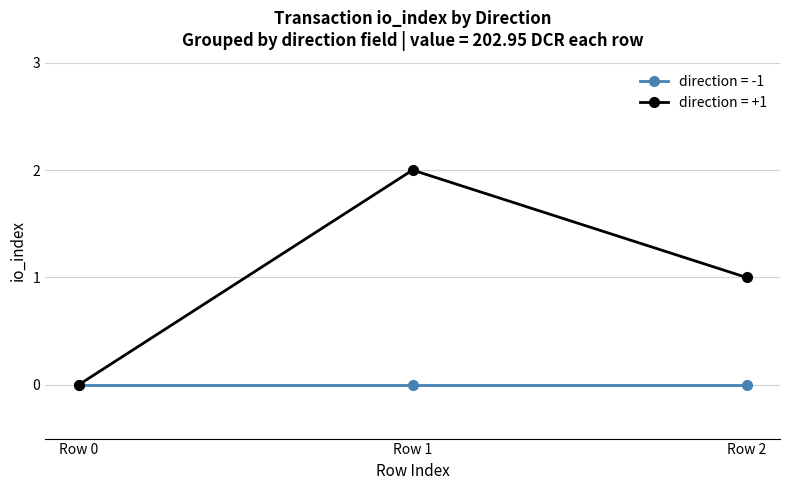

How many distinct data groups are displayed?

2